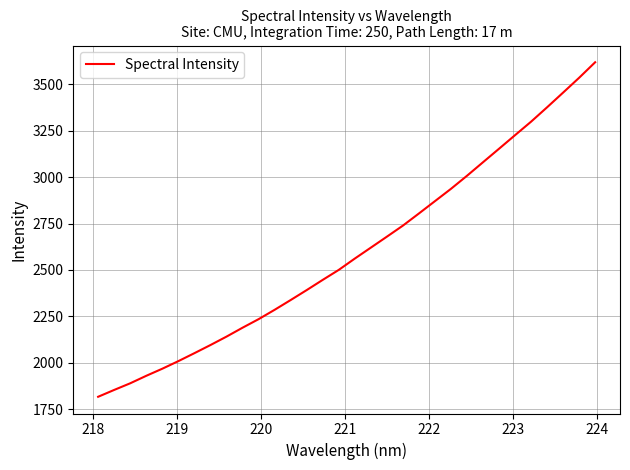

What is the difference between the maximum and minimum values?

1802.0